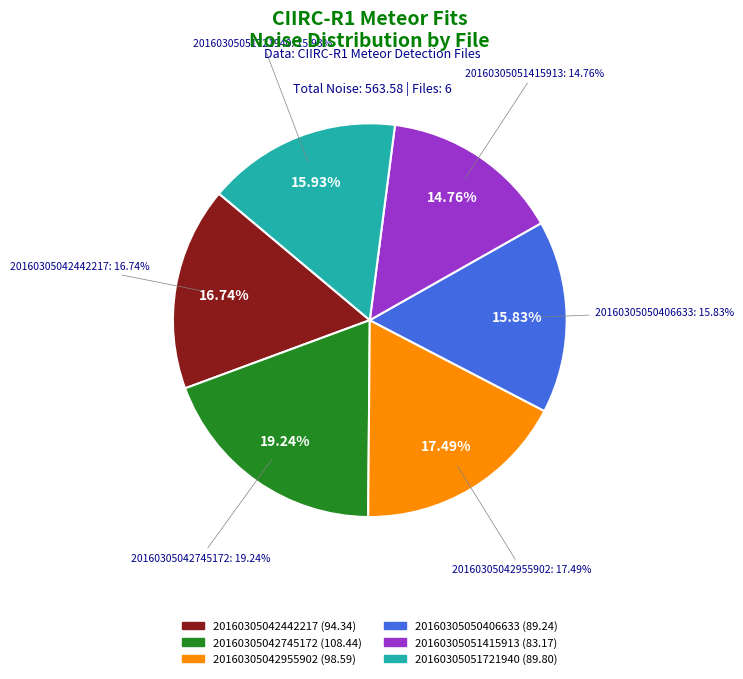

To the nearest percent, what is the difference between the largest and smallest slice percentages?

4%